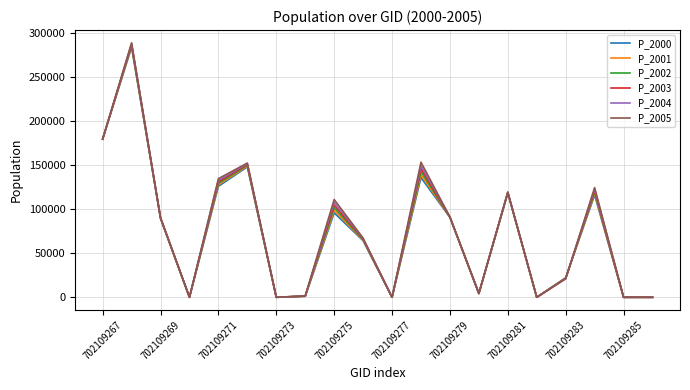

Rank the series by their average value, from lowest to highest.

P_2000, P_2001, P_2002, P_2003, P_2004, P_2005